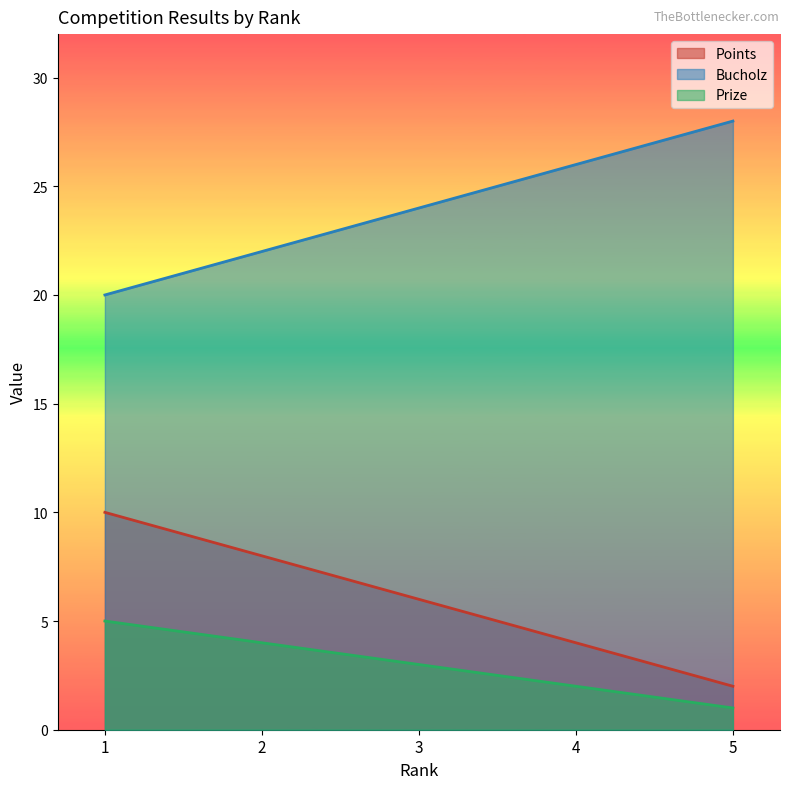

Is it true that Bucholz equals 20 at 1?

True